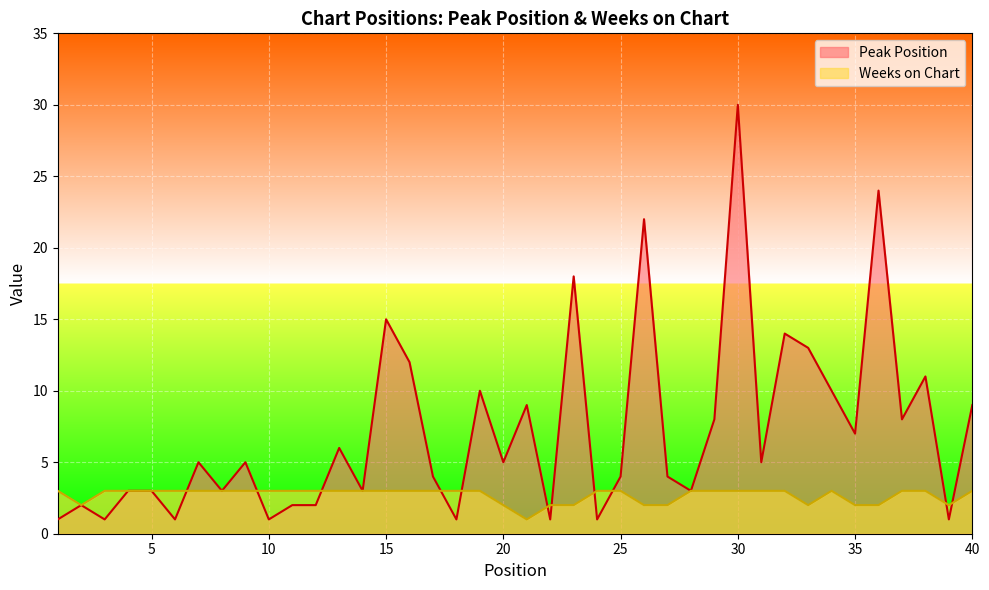

The value of Peak Position at 8 is 3. True or false?

True